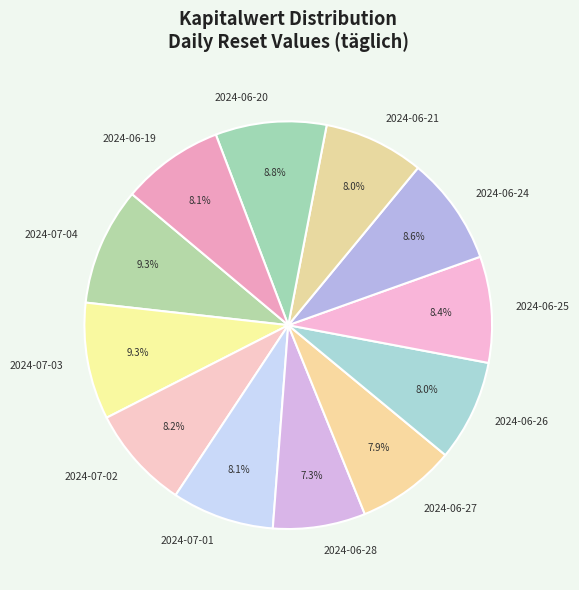

To the nearest percent, what is the difference between the largest and smallest slice percentages?

2%